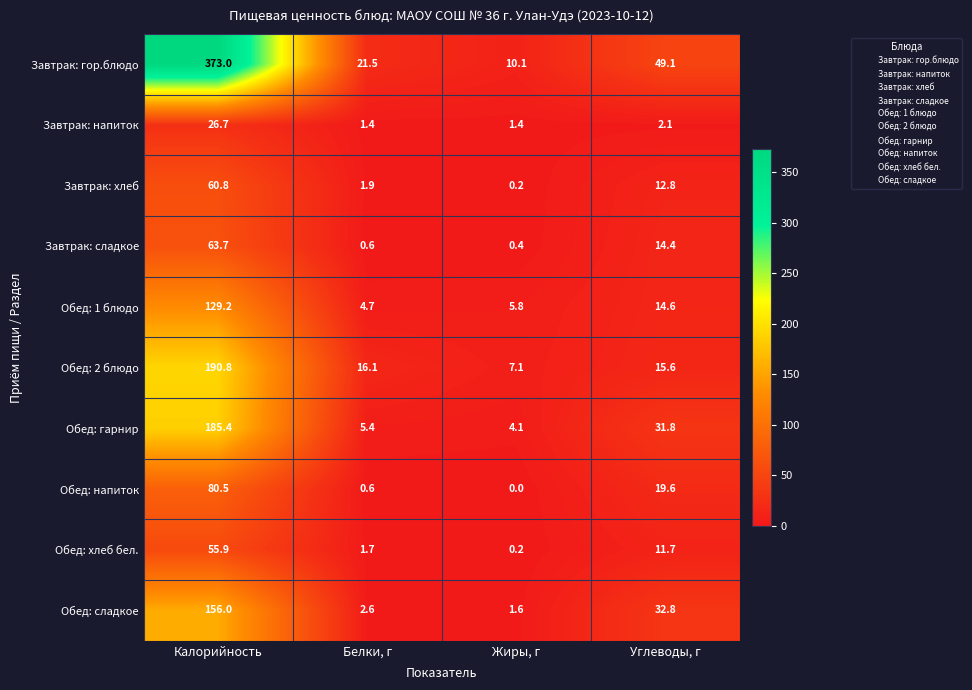

At which category is the sum across all series the highest?

Калорийность